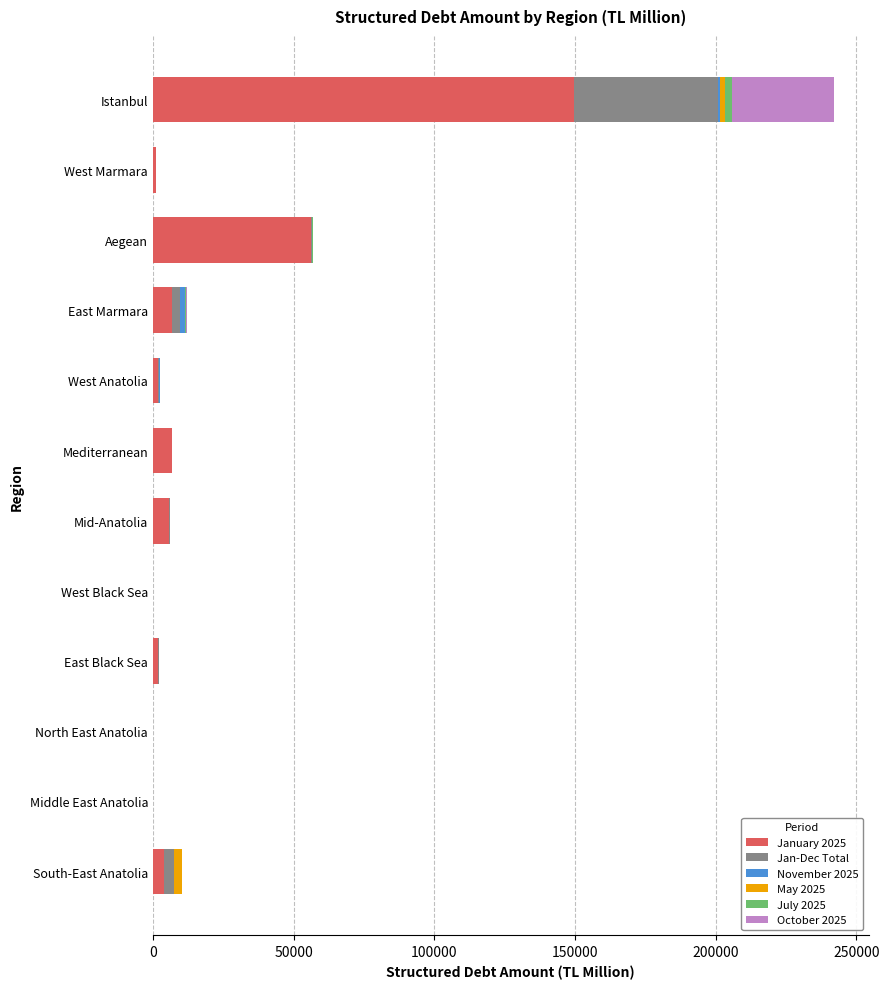

Is it true that January 2025 equals -93353.9 at Middle East Anatolia?

False